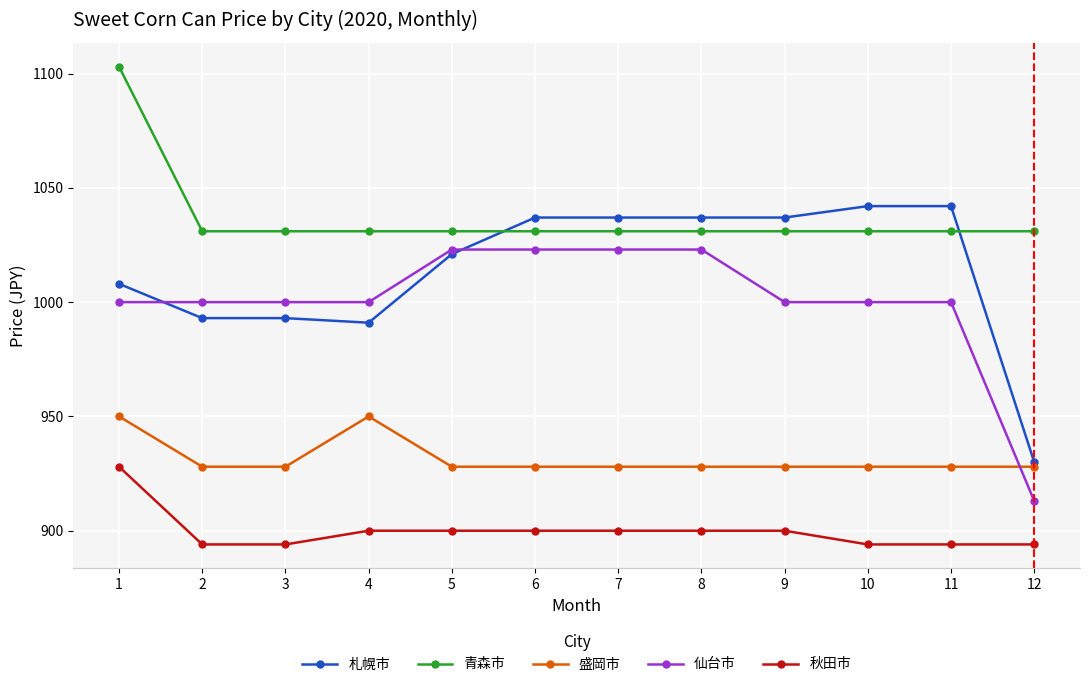

What is the difference between the second highest and minimum values in the 仙台市 series?

110